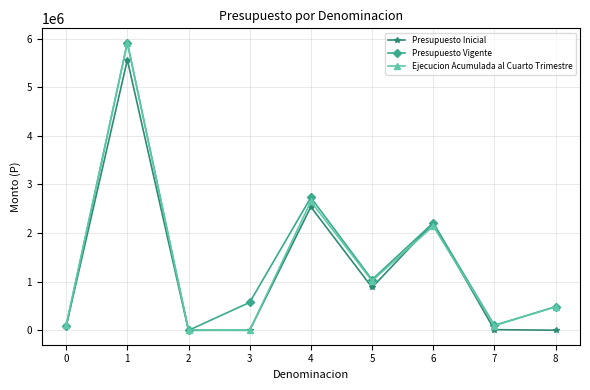

What is the value of the Presupuesto Vigente point at the 2nd from the left?

5913559